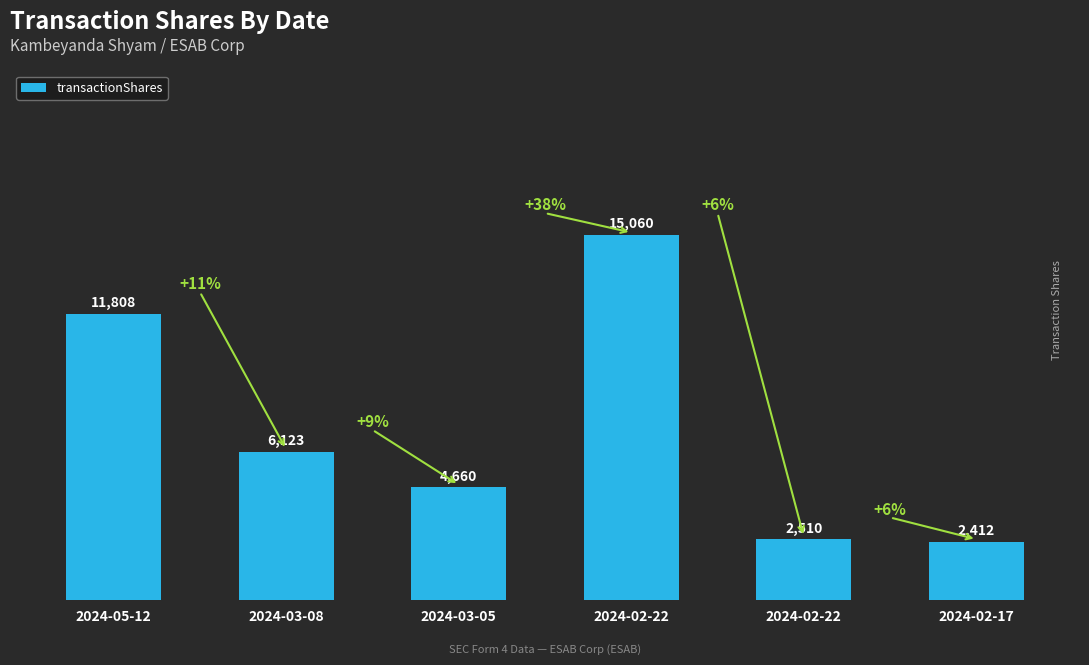

How many data points are less than 6123?

3